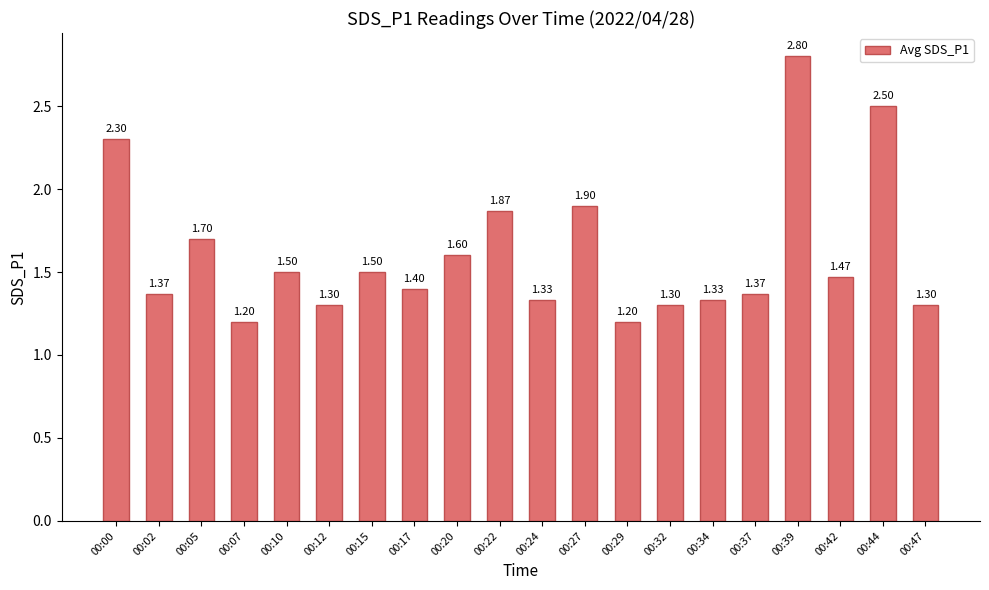

How many series are shown in this chart?

1